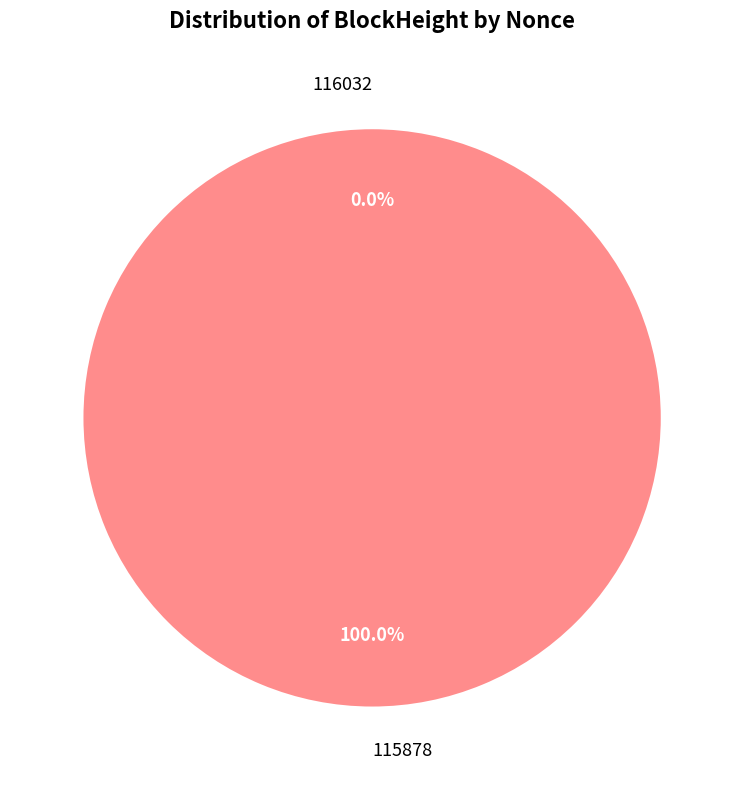

Rank the categories by value from lowest to highest.

116032, 115878